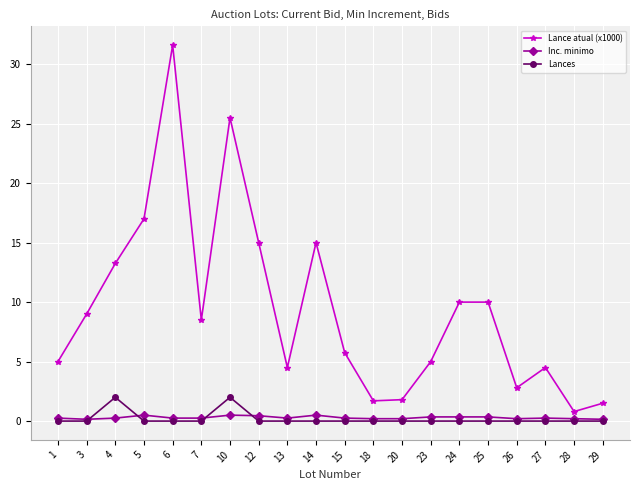

True or false: Inc. minimo has a value of 0.5 at 10.

True